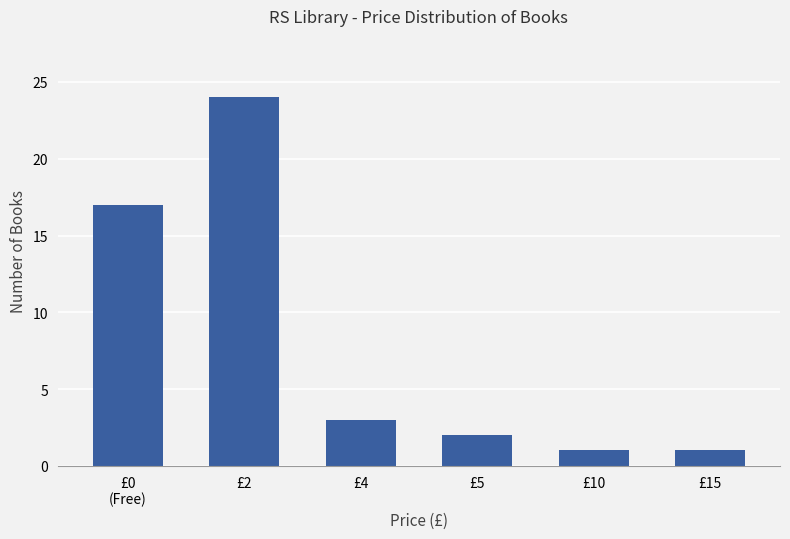

What is the change in value from £4 to £5?

-1